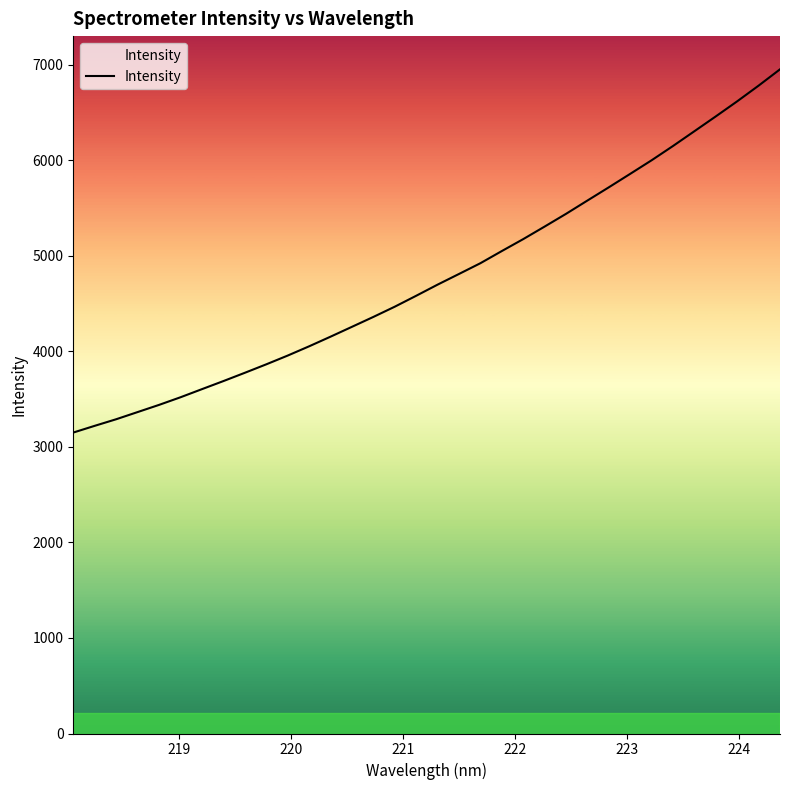

What is the sum of all values?

162533.4